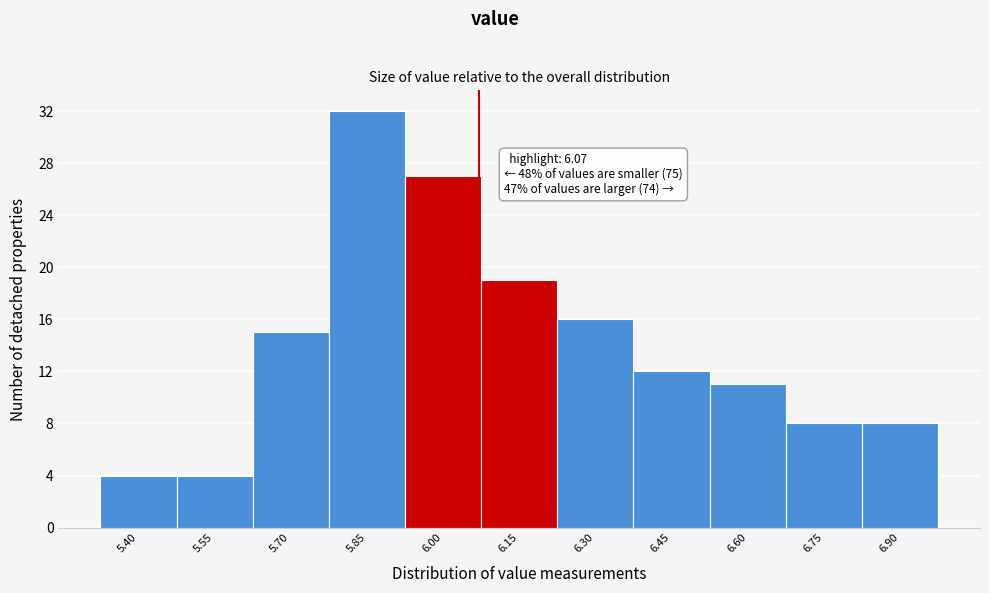

Which range on the x-axis has the tallest bar?

5.775 to 5.925